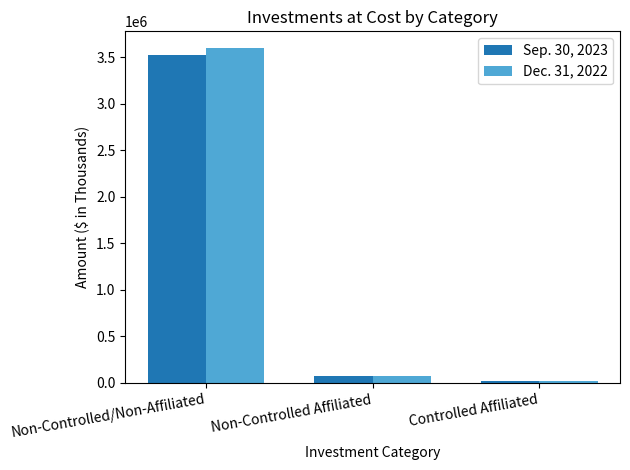

How many bars are there in total?

6